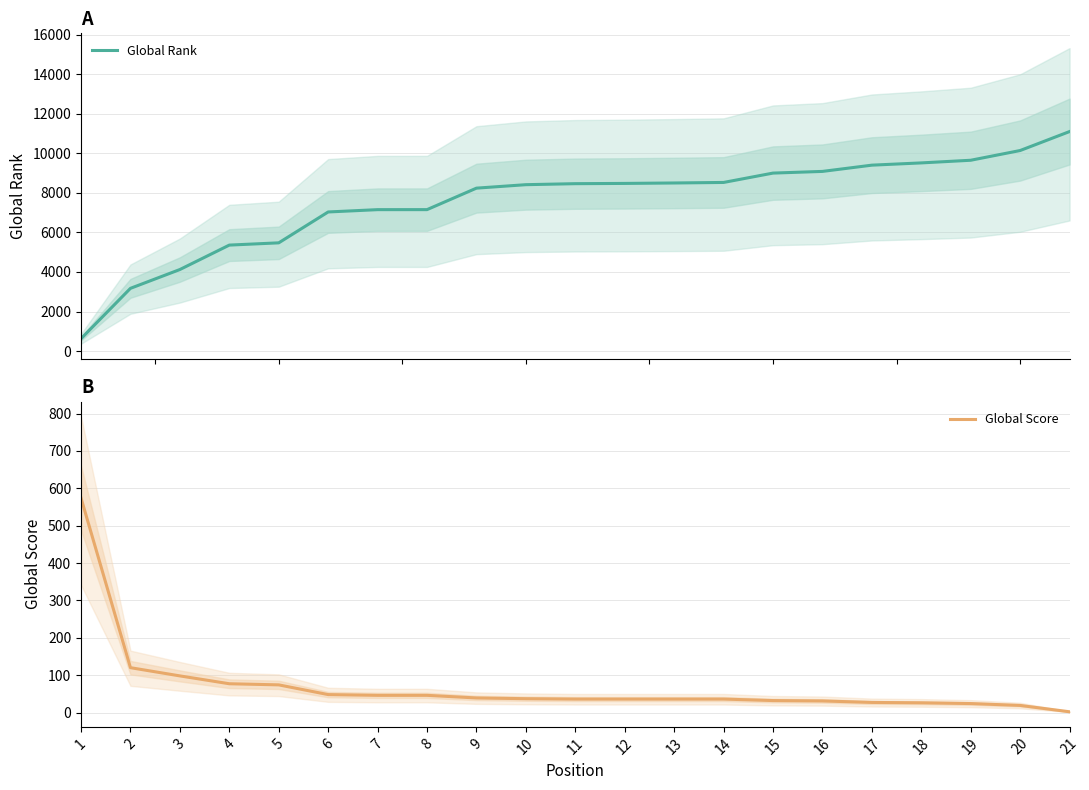

How many values in the Global Rank series are below 8465?

10